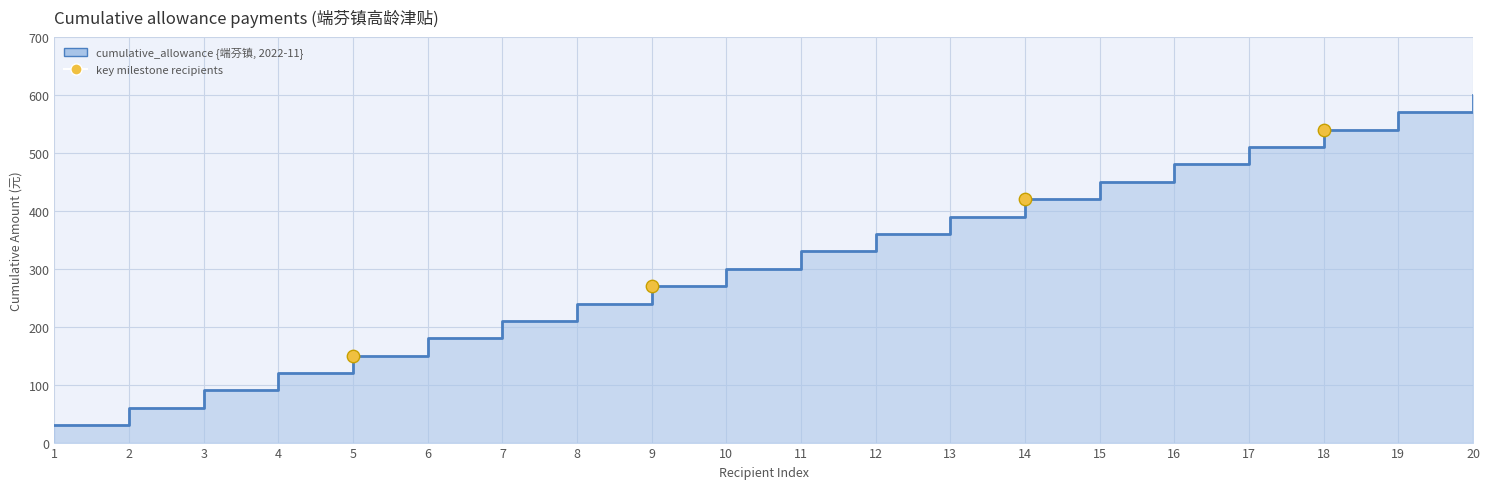

Approximately how many times larger is the value at 9 compared to 18?

0.5